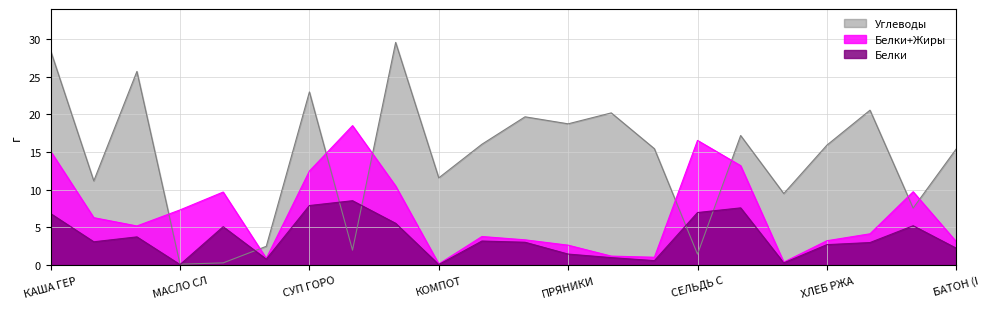

At which category is the sum across all series the highest?

КАША ГЕР